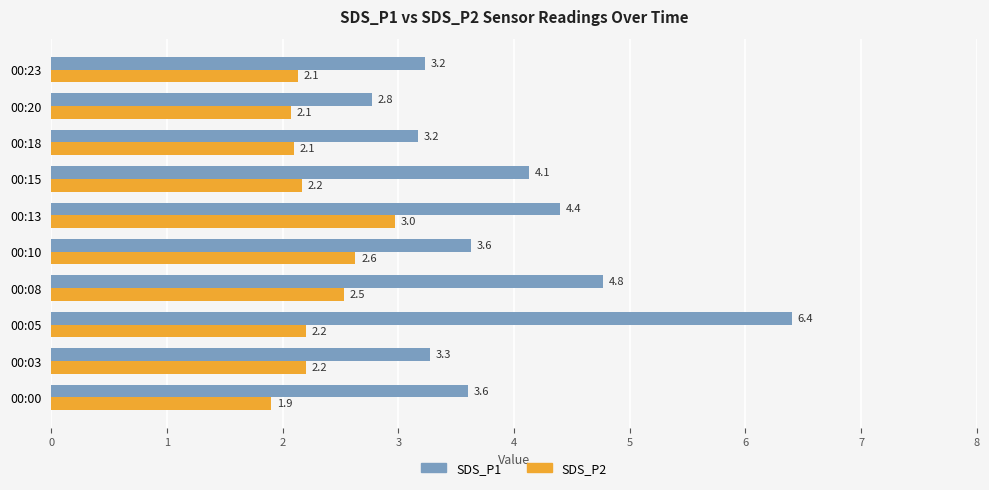

What value does the SDS_P2 series have at 00:23?

2.1